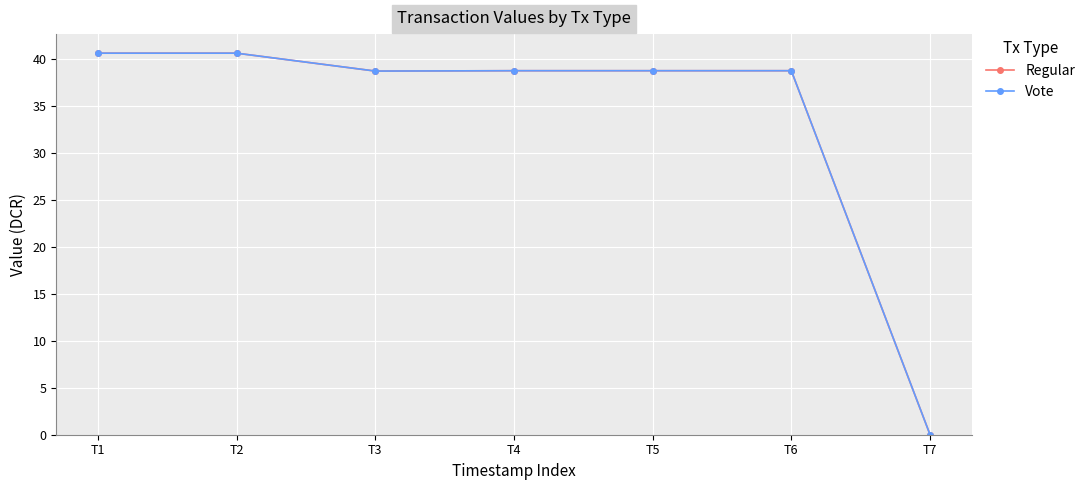

Does the chart have visible grid lines?

Yes